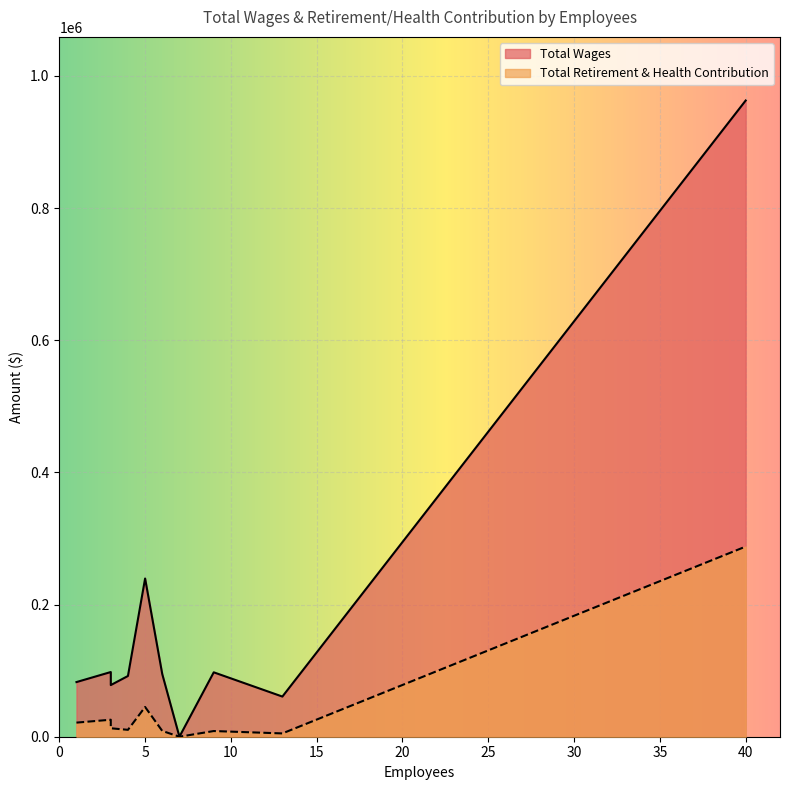

True or false: Total Wages has more than 0 points higher than both neighbors.

False